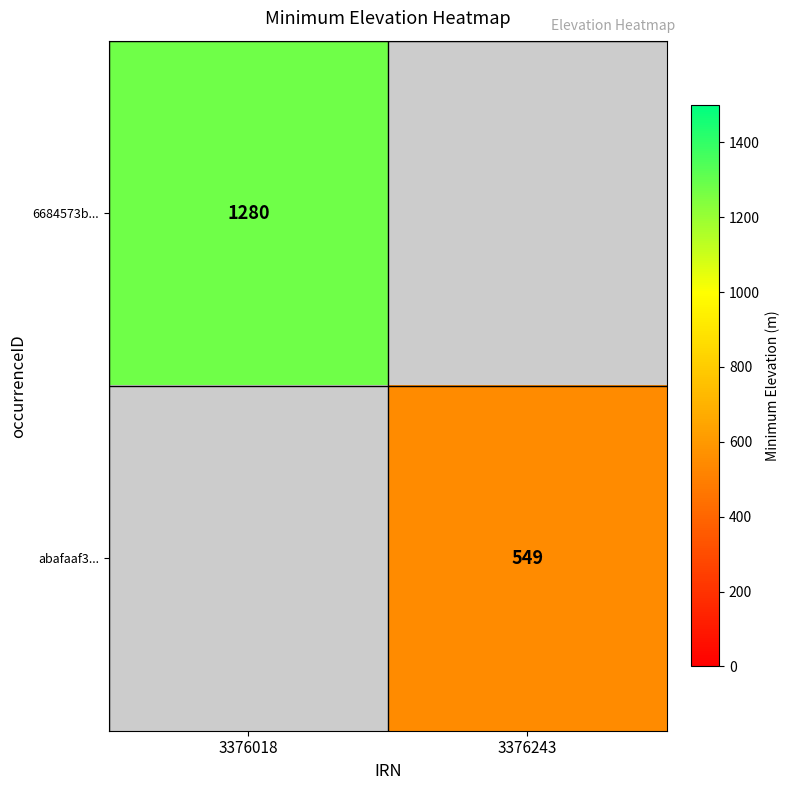

Is it true that abafaaf3... equals 549 at 3376243?

True